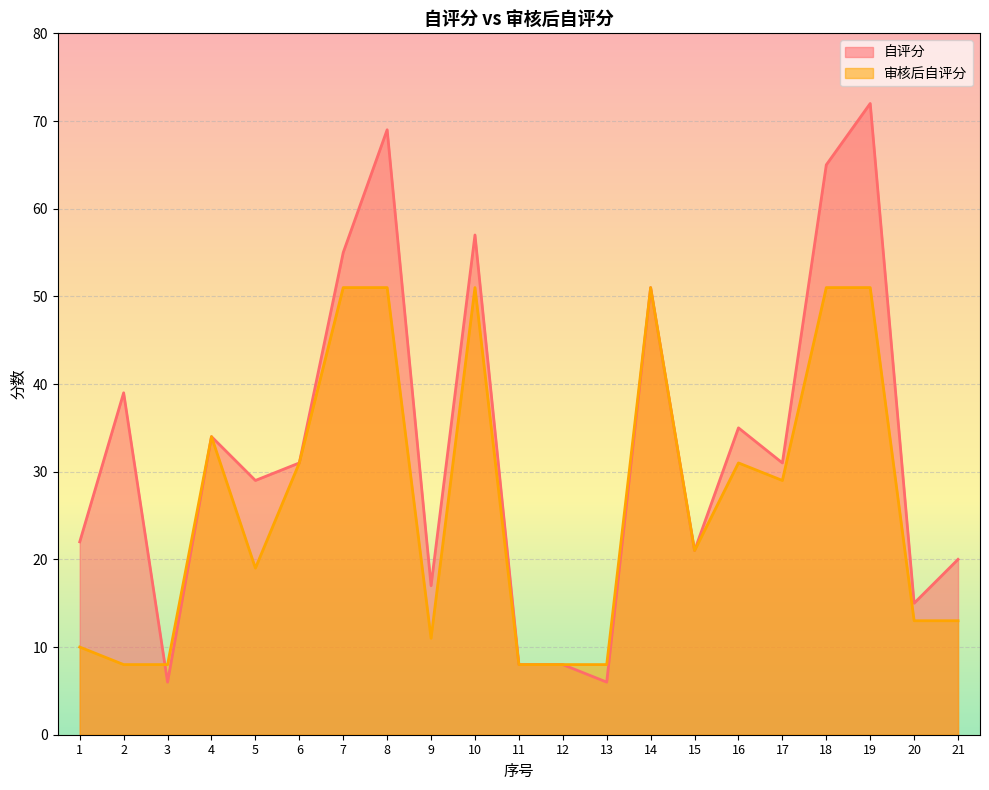

What is the value of the 自评分 point at the 15th from the left?

21